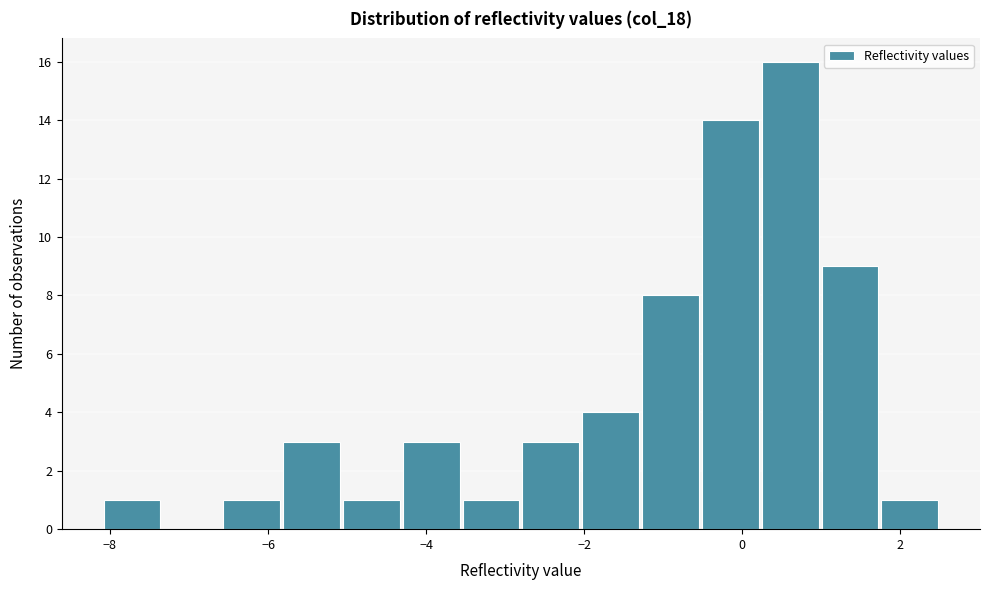

Read against the x-axis, roughly where is the centre of the tallest bar?

0.6